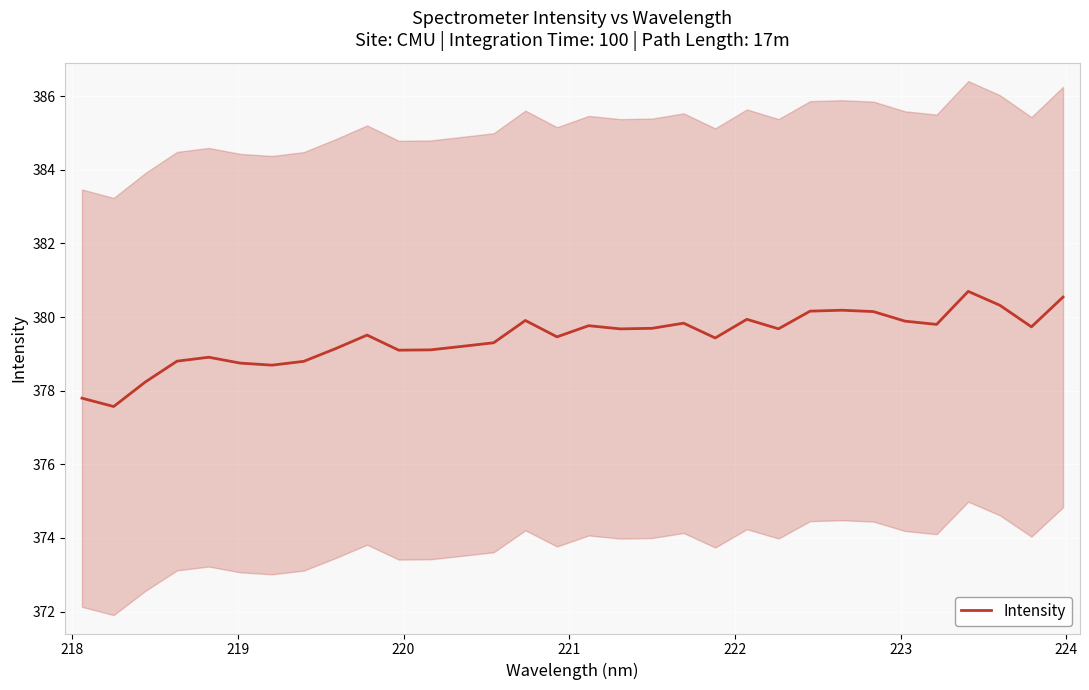

What is the minimum value for Intensity?

377.6